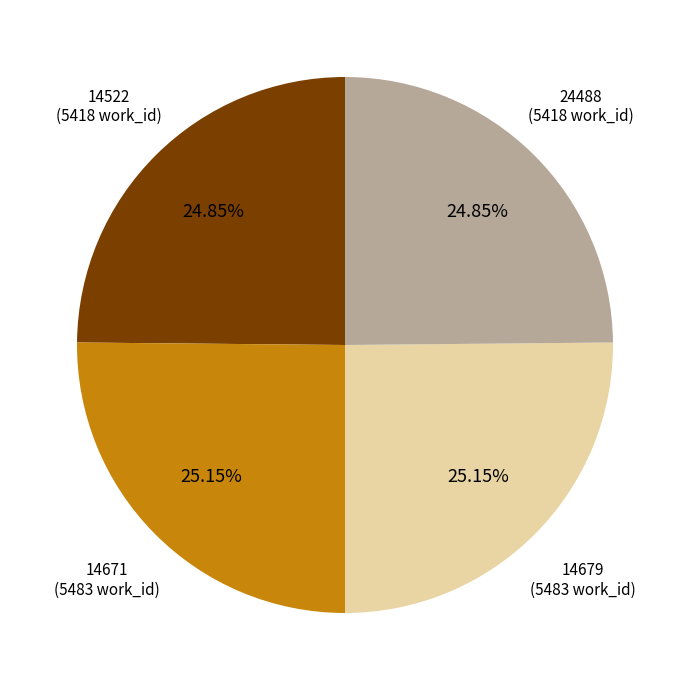

Is there any slice that represents more than half of the pie?

No